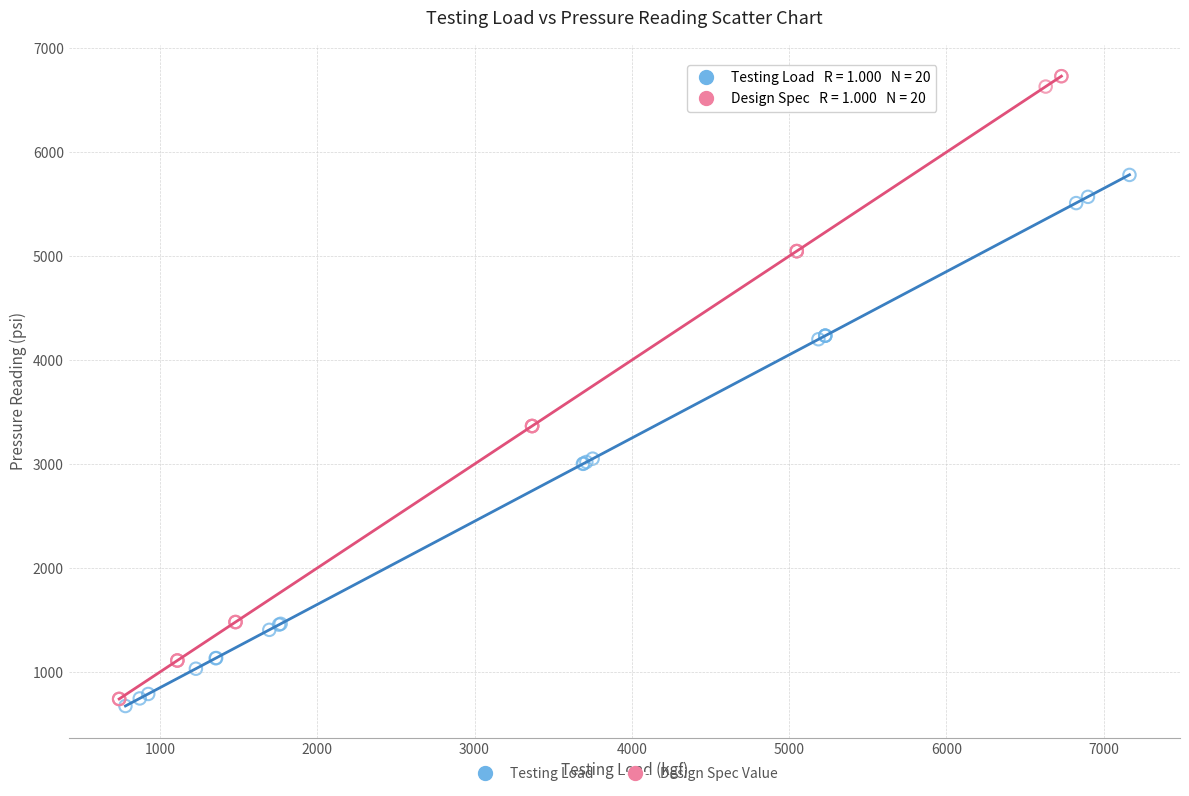

Which series has the widest spread of Y values?

Design Spec Value